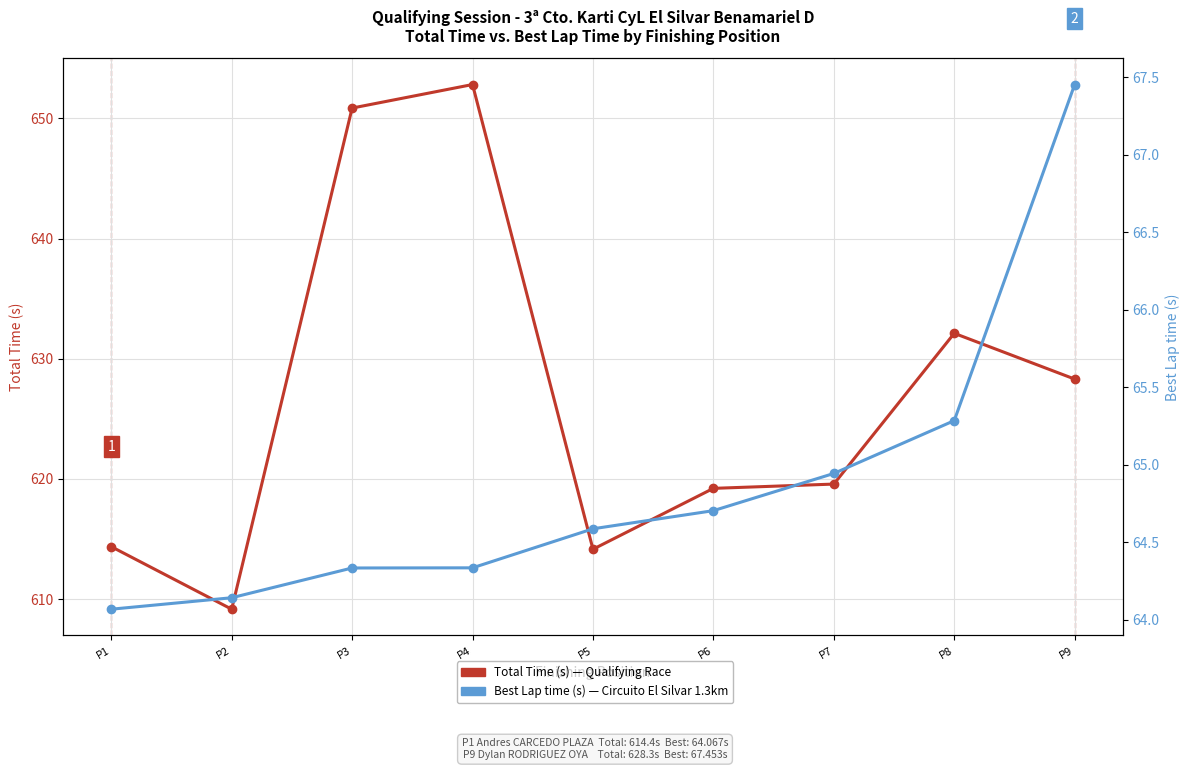

How many distinct data groups are displayed?

2